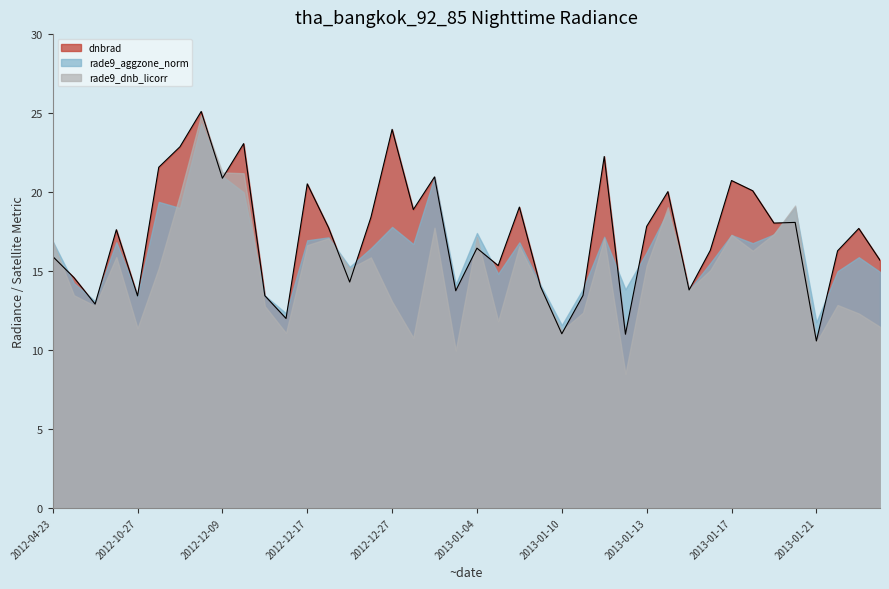

What is the label of the 32nd point from the right?

2012-12-09